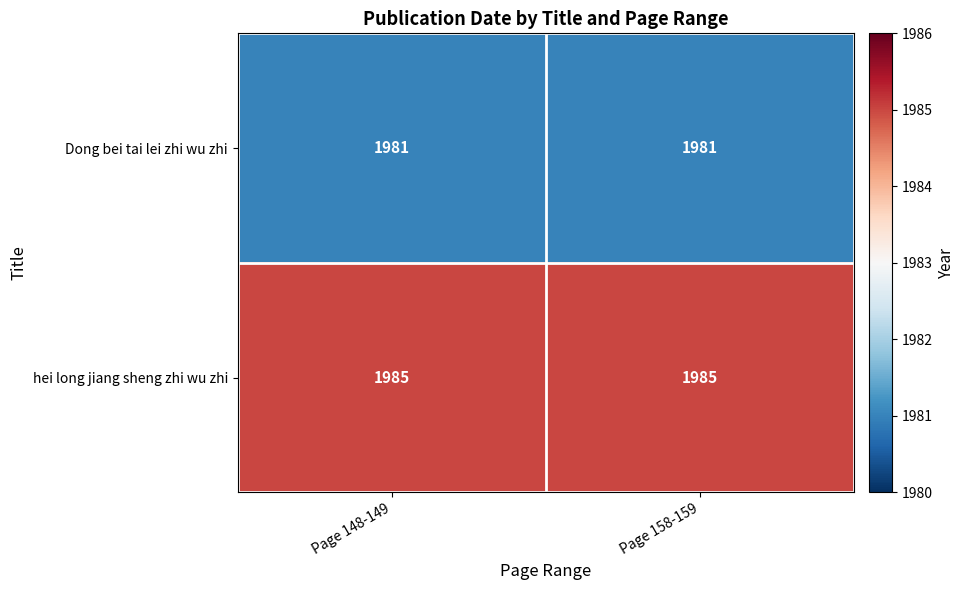

Which series has the largest total across all categories?

hei long jiang sheng zhi wu zhi